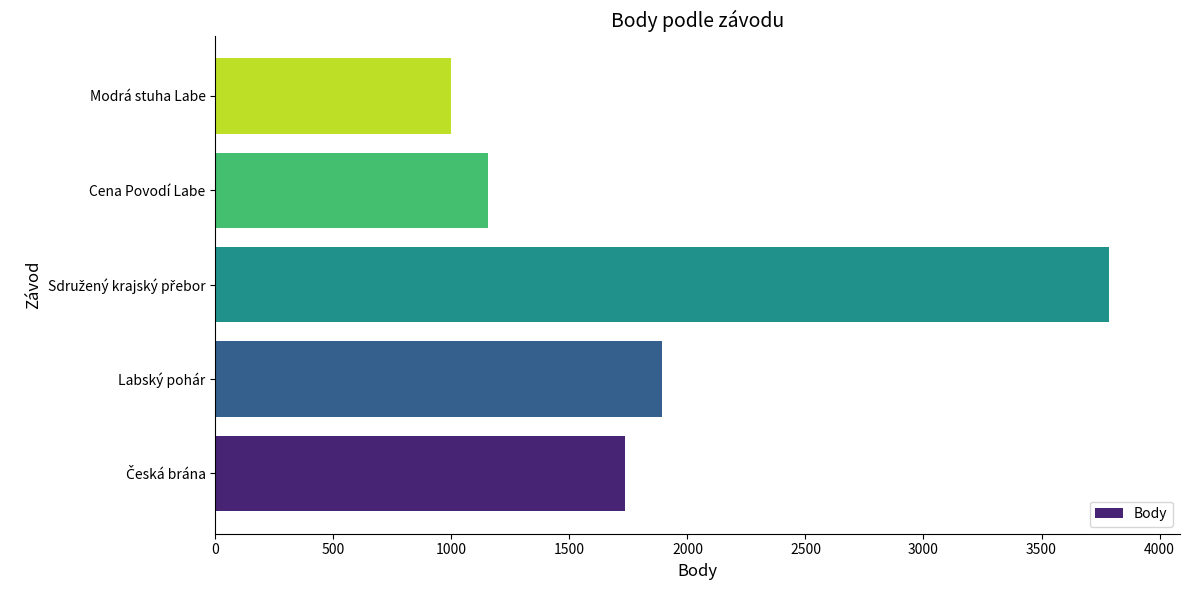

Reading bottom to top, transcribe all the data shown in this chart.

1734	1892	3784	1156	998